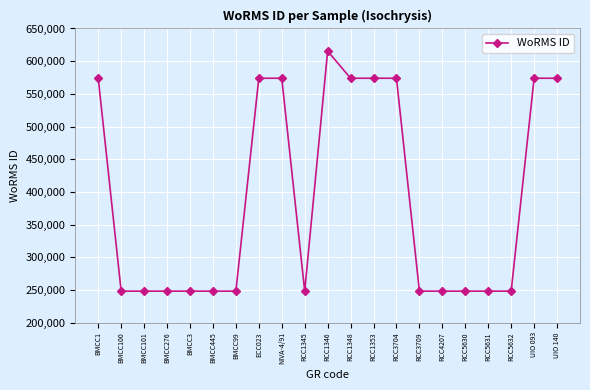

Which category has the highest value across all series?

RCC1346